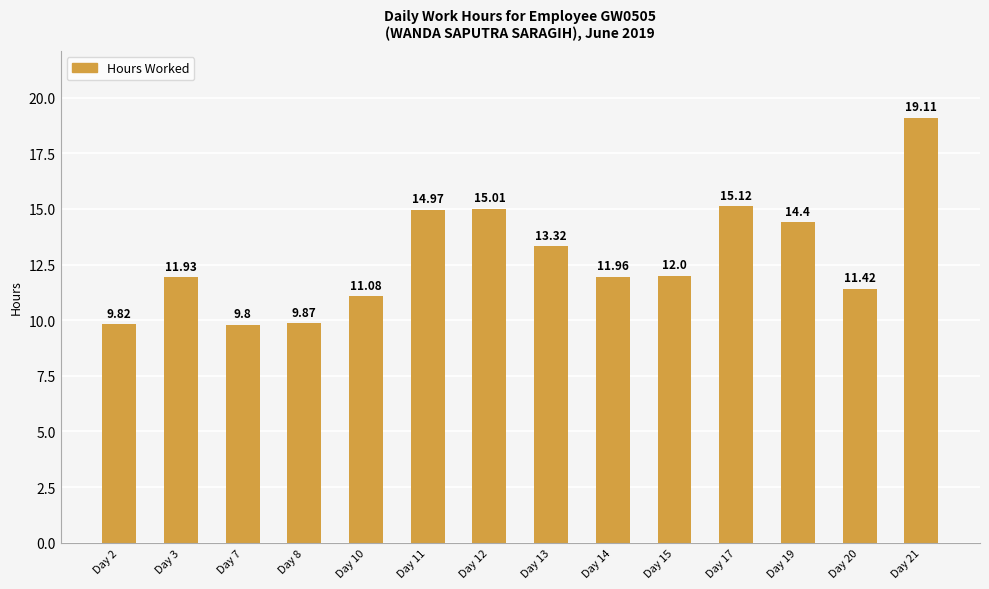

What is the change in value from Day 3 to Day 17?

+3.2